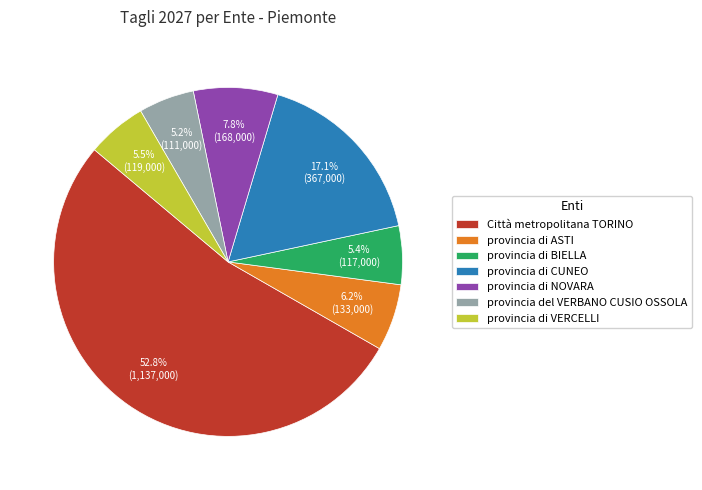

What is the majority slice?

Città metropolitana TORINO